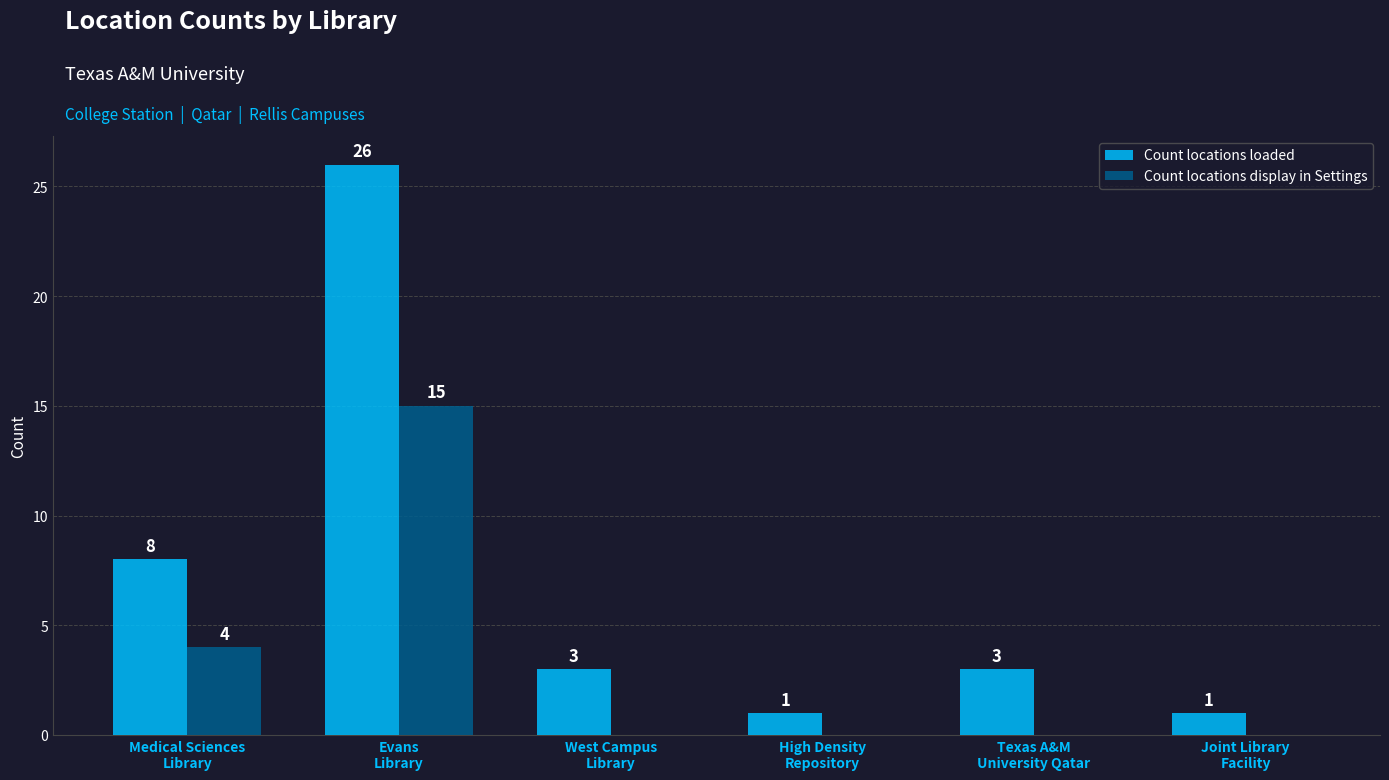

The value of Count locations display in Settings at West Campus
Library is 0. True or false?

True